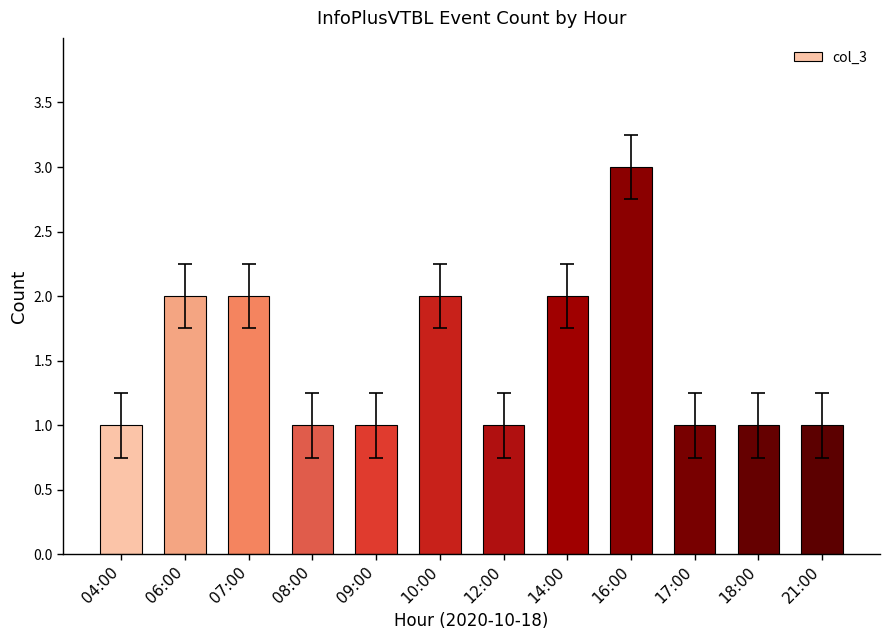

Approximately how many times larger is the value at 08:00 compared to 06:00?

0.5